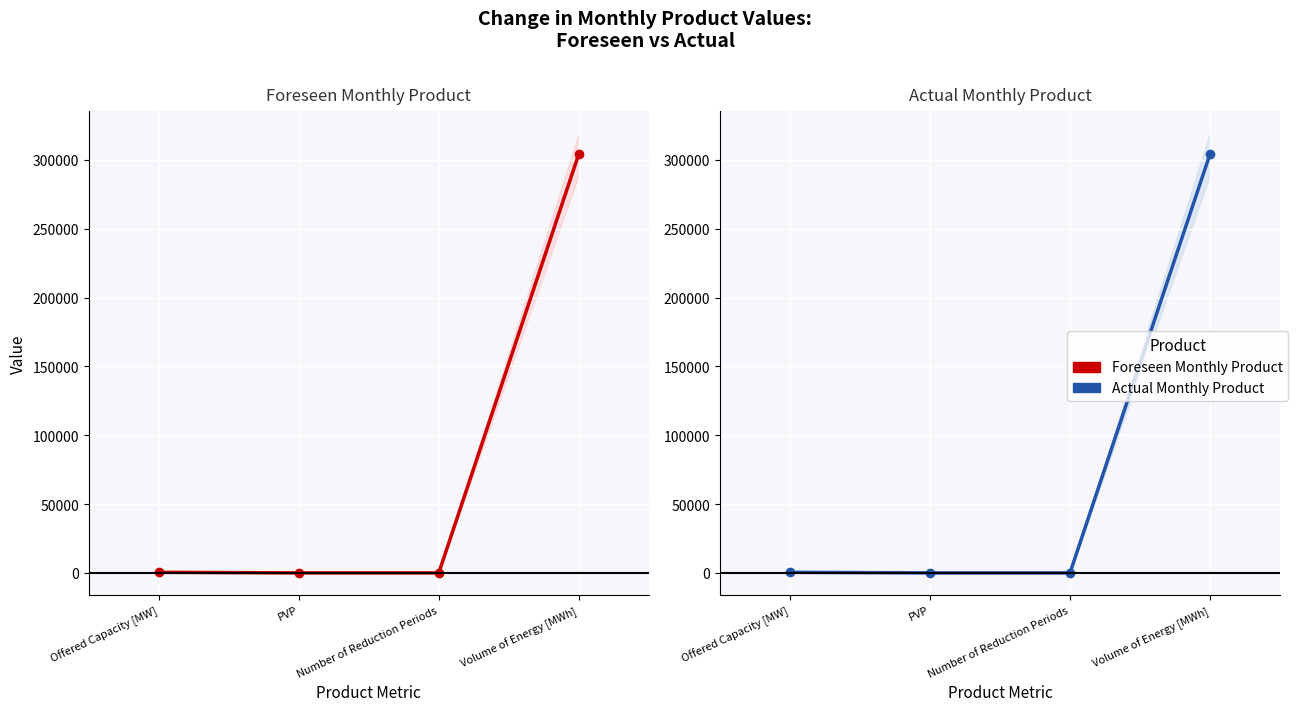

What is the highest value of the Foreseen Monthly Product series?

304262